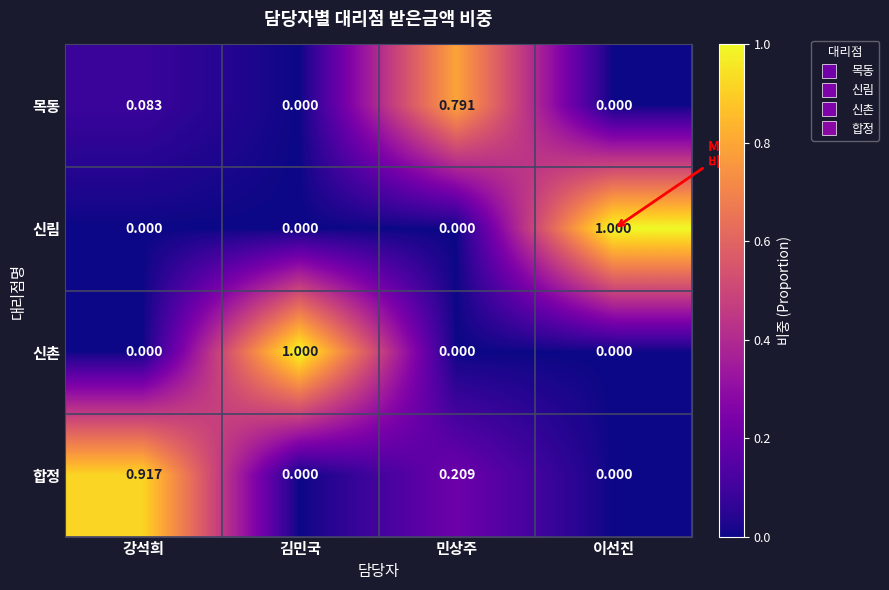

Which series has the largest total across all categories?

합정